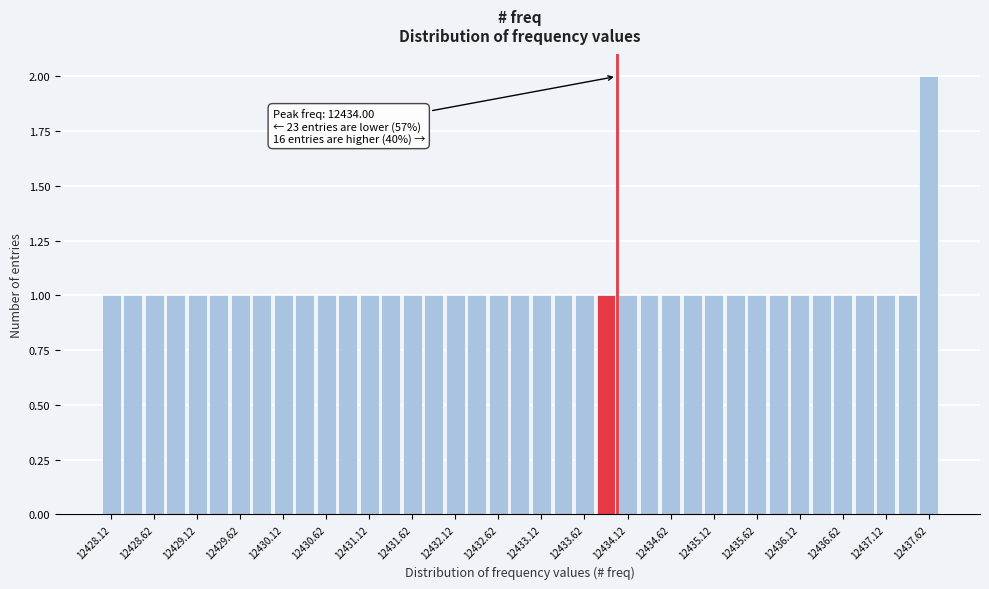

Which range on the x-axis has the tallest bar?

12437.50 to 12437.75